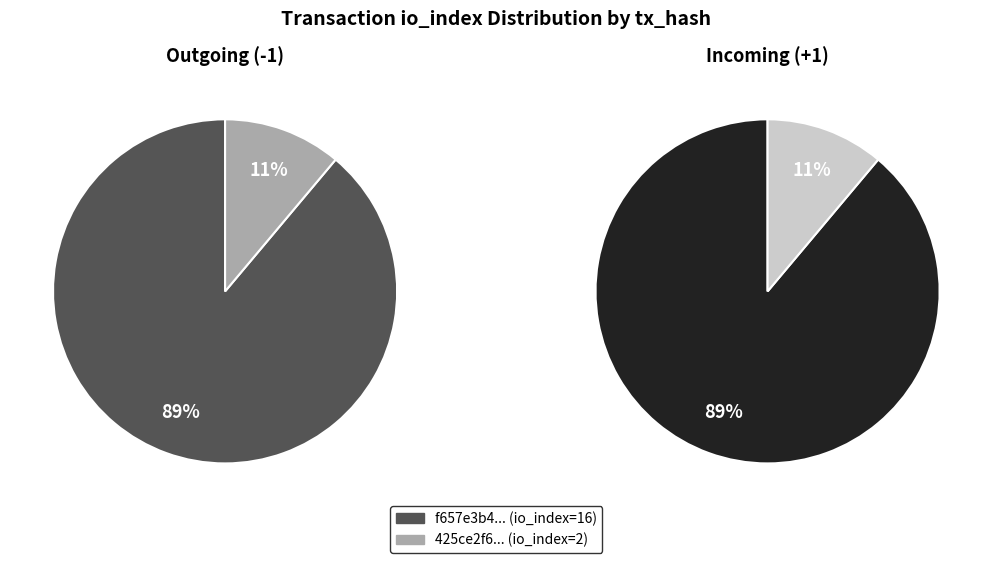

True or false: 1 accounts for 11% of the total.

True